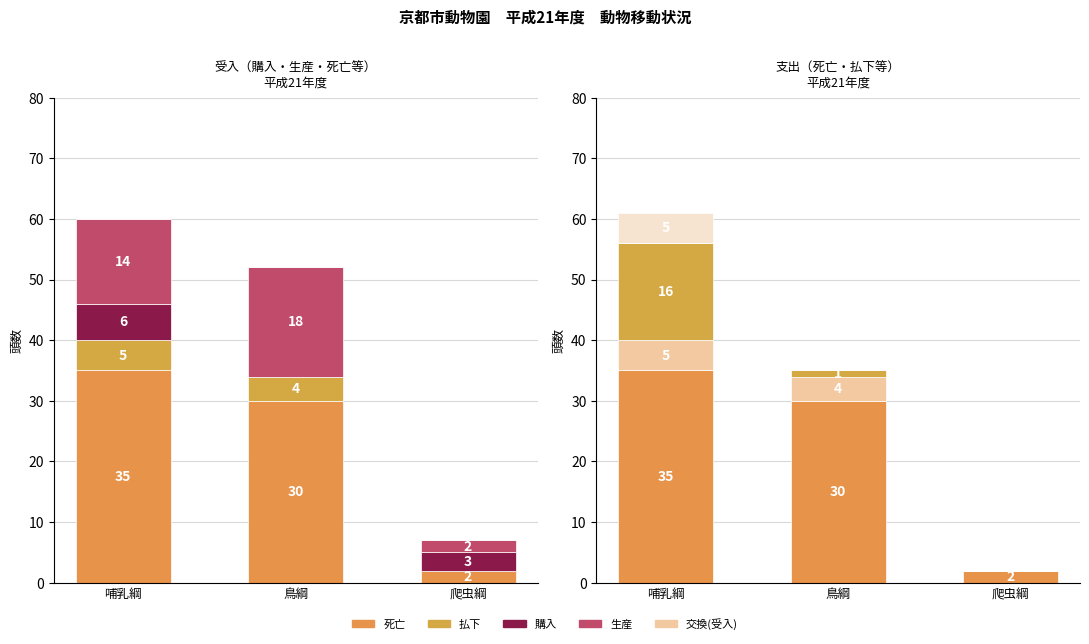

What is the difference between the highest and lowest values at 爬虫綱?

3